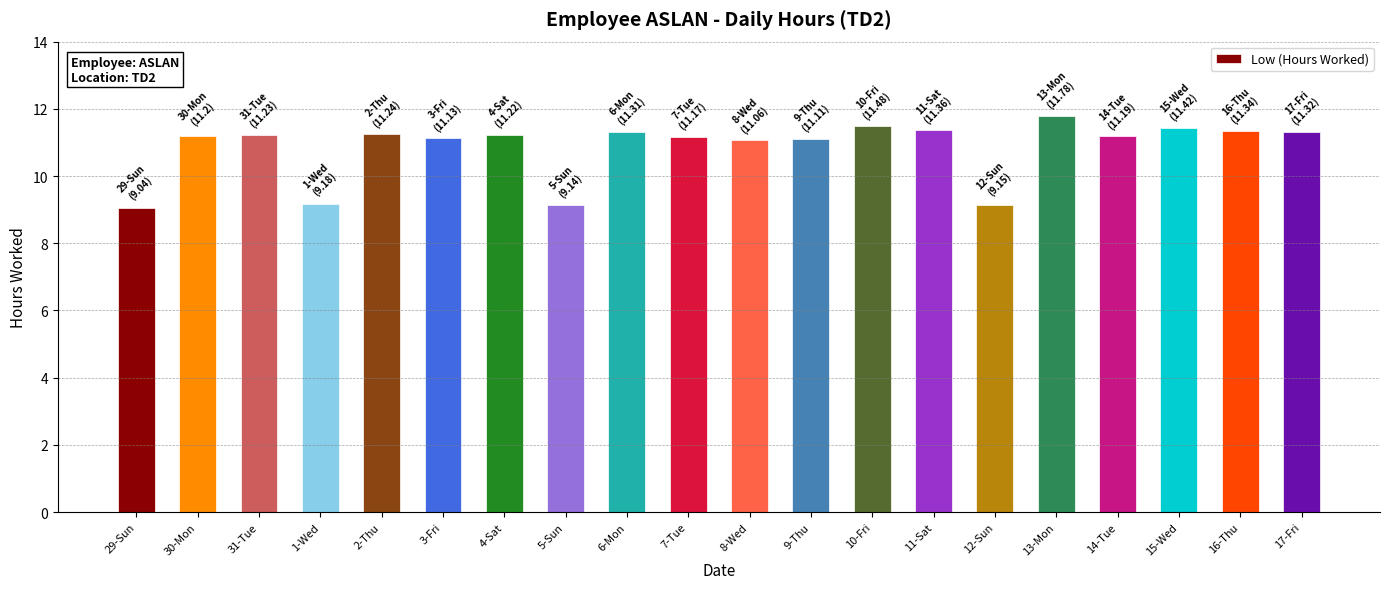

What is the ratio of the value at 29-Sun to the value at 6-Mon?

0.8